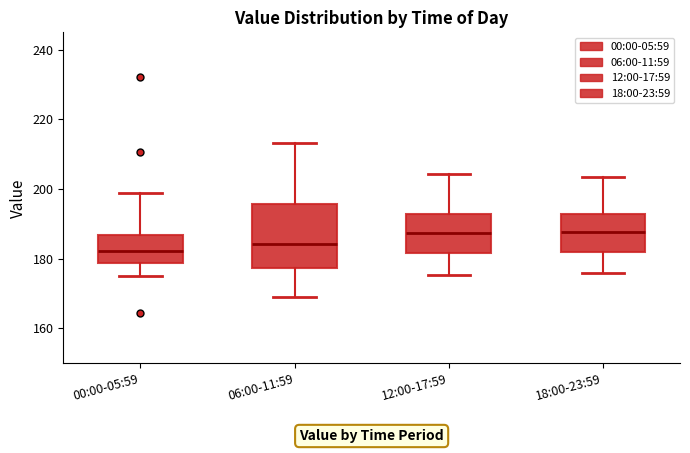

Which box's median line is the lowest?

00:00-05:59